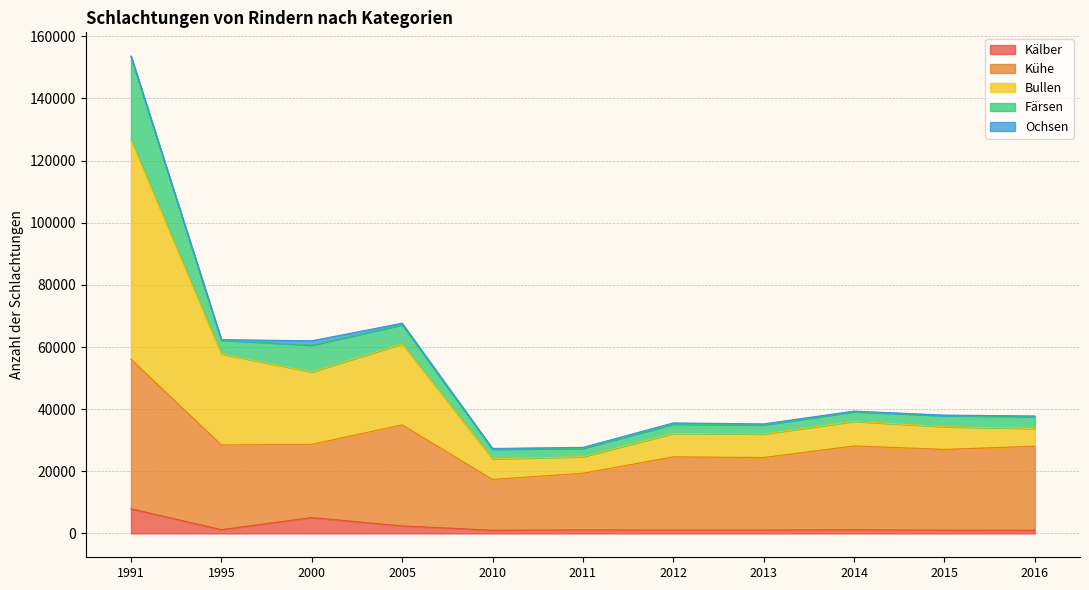

At which label does Kälber reach its peak?

1991